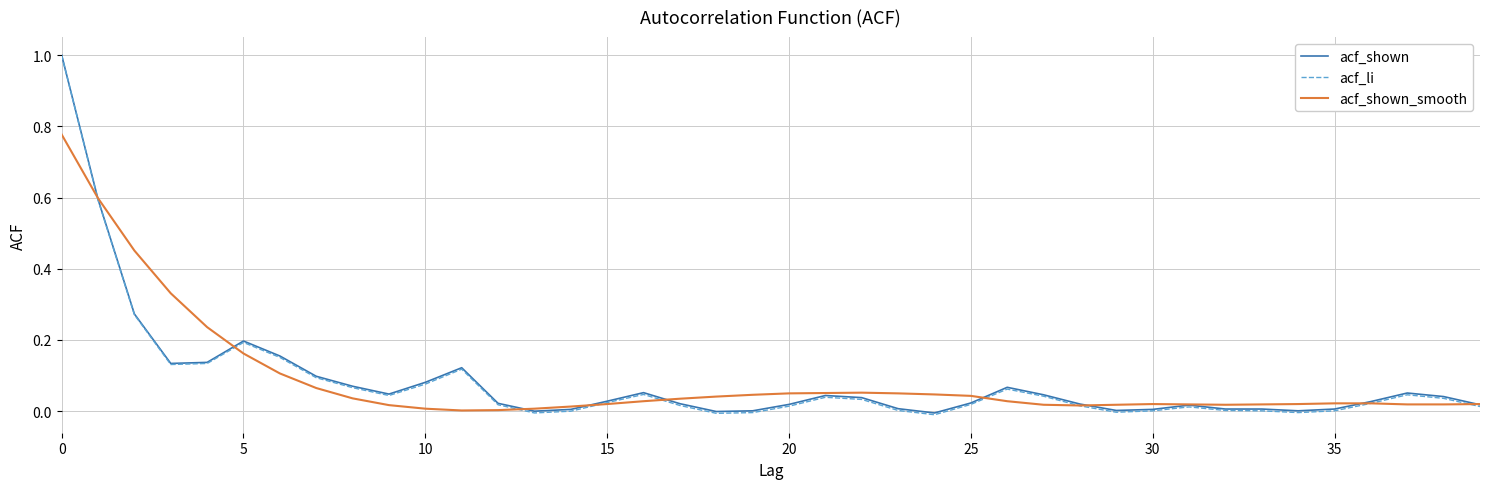

Which series has the largest range (max minus min)?

acf_li